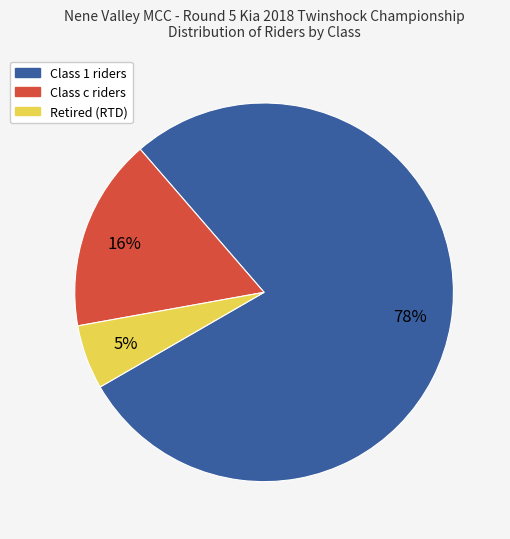

To the nearest percent, what is the average slice percentage?

33%